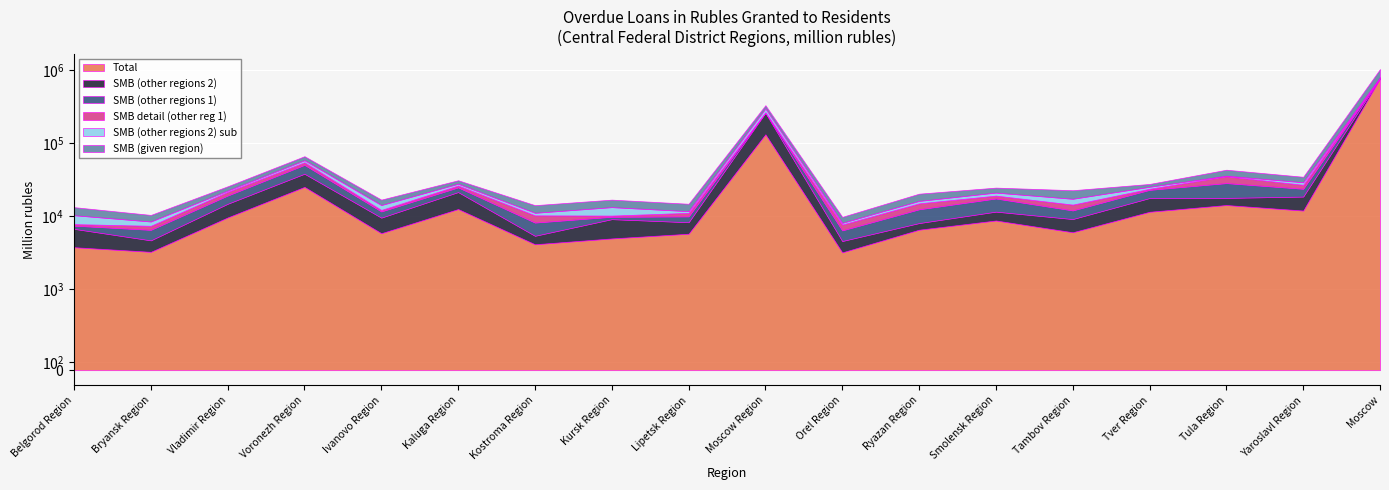

How many data points does each series have?

18